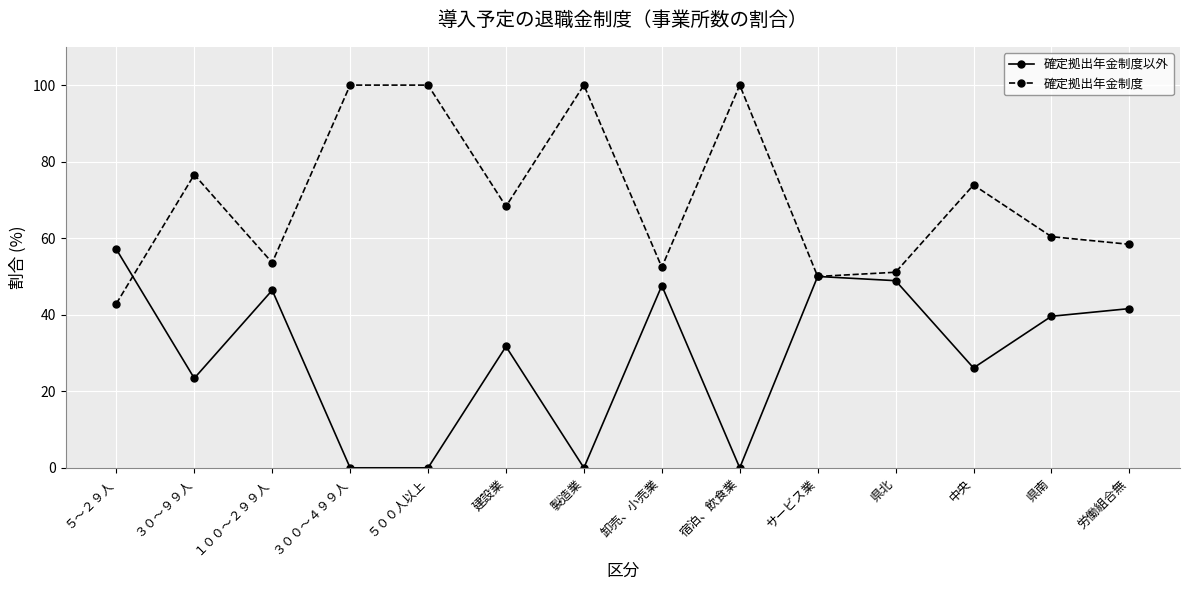

At which category does 確定拠出年金制度以外 reach its first local valley?

３０～９９人